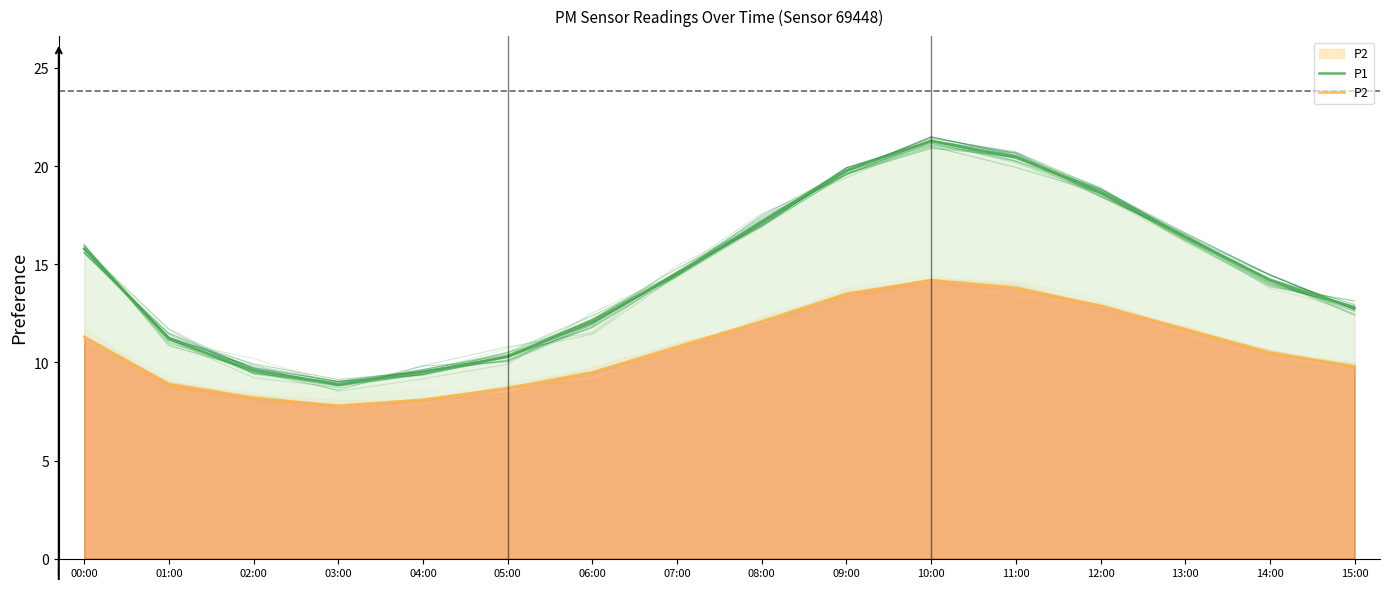

True or false: P1 and P2 cross at least once.

False